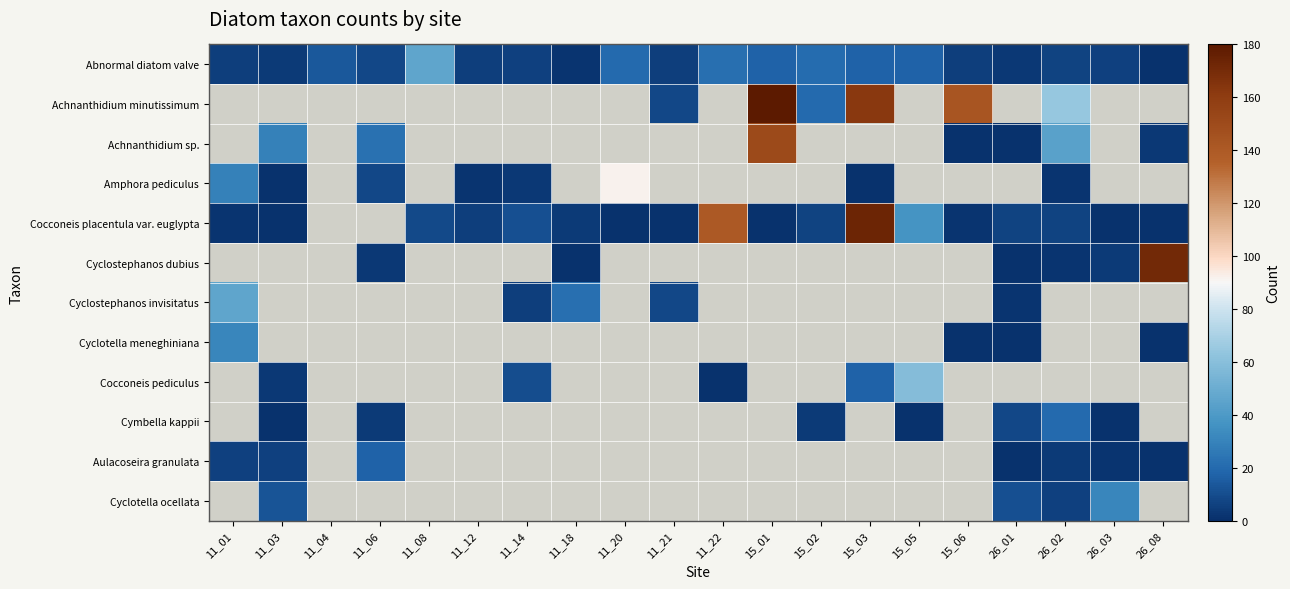

What is the spread (max minus min) of values at 11_21?

7.0